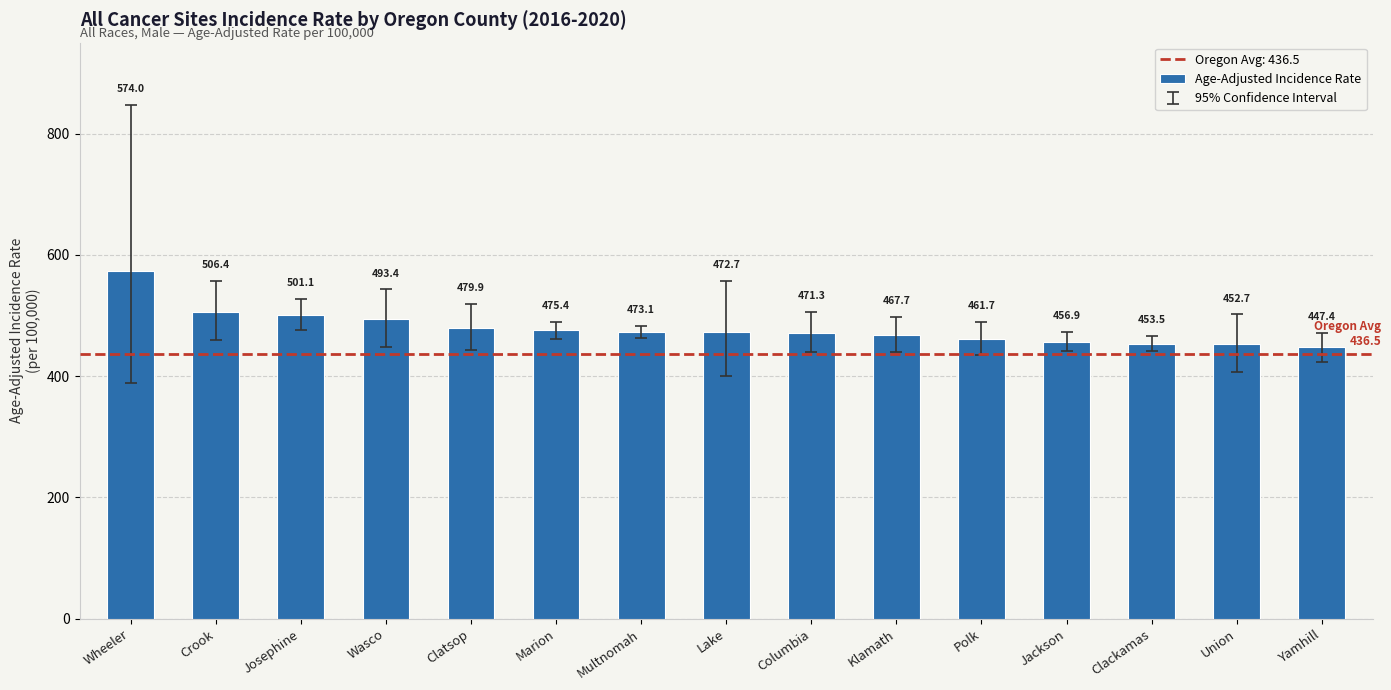

What is the ratio of the value at Columbia to the value at Wasco?

1.0